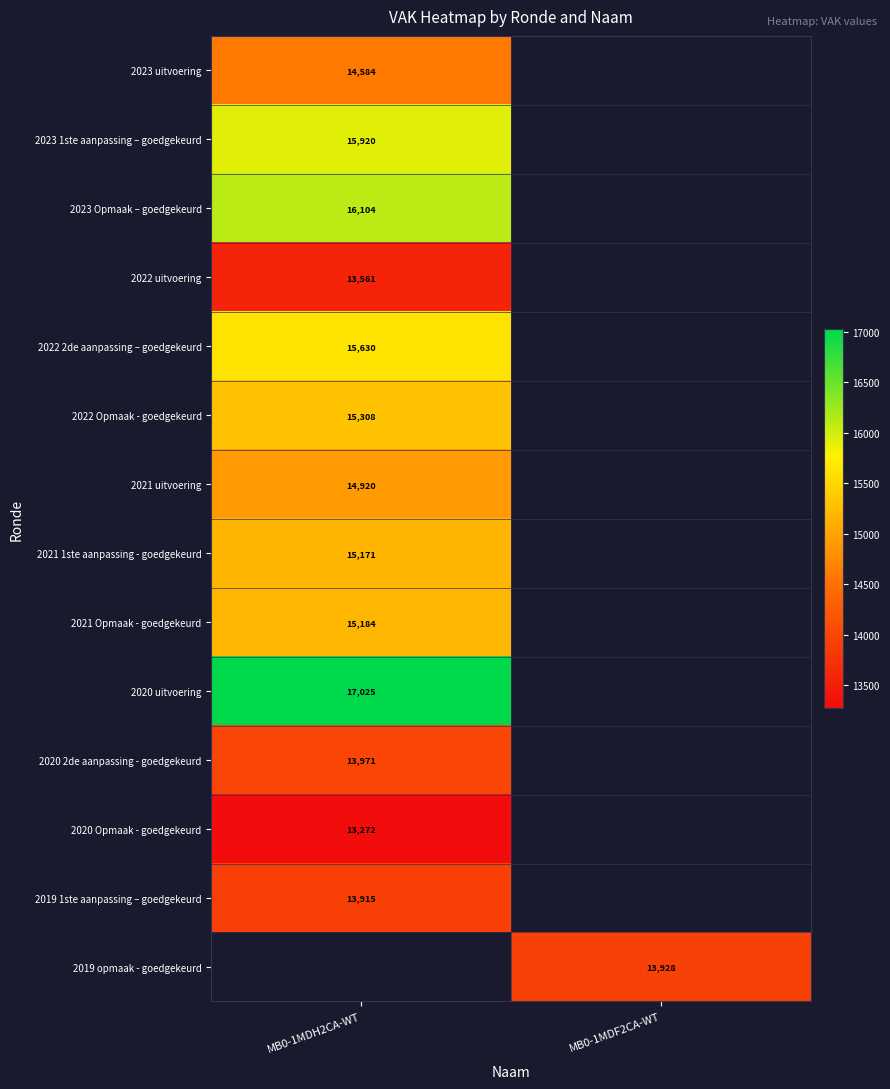

The value of 2019 1ste aanpassing – goedgekeurd at MB0-1MDH2CA-WT is 13915. True or false?

True